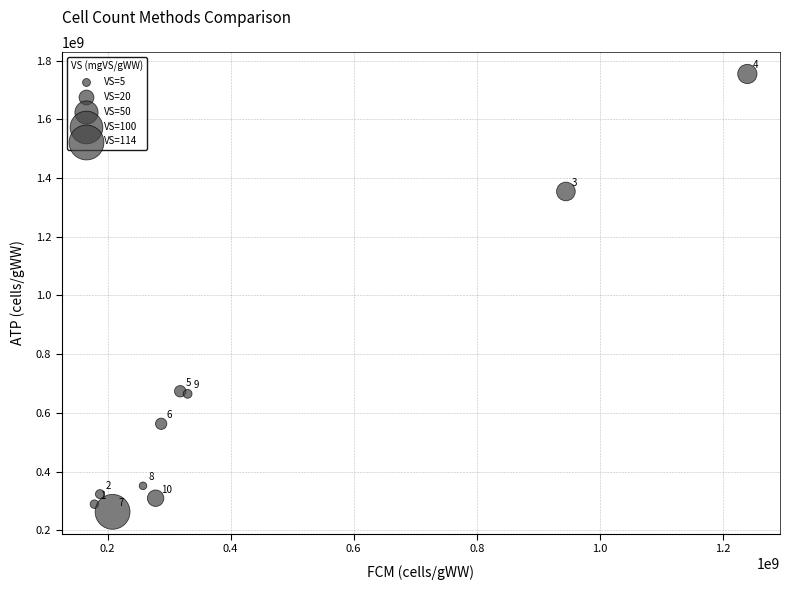

What Y value in the scatter plot is closest to 1008546068?

673421007.6